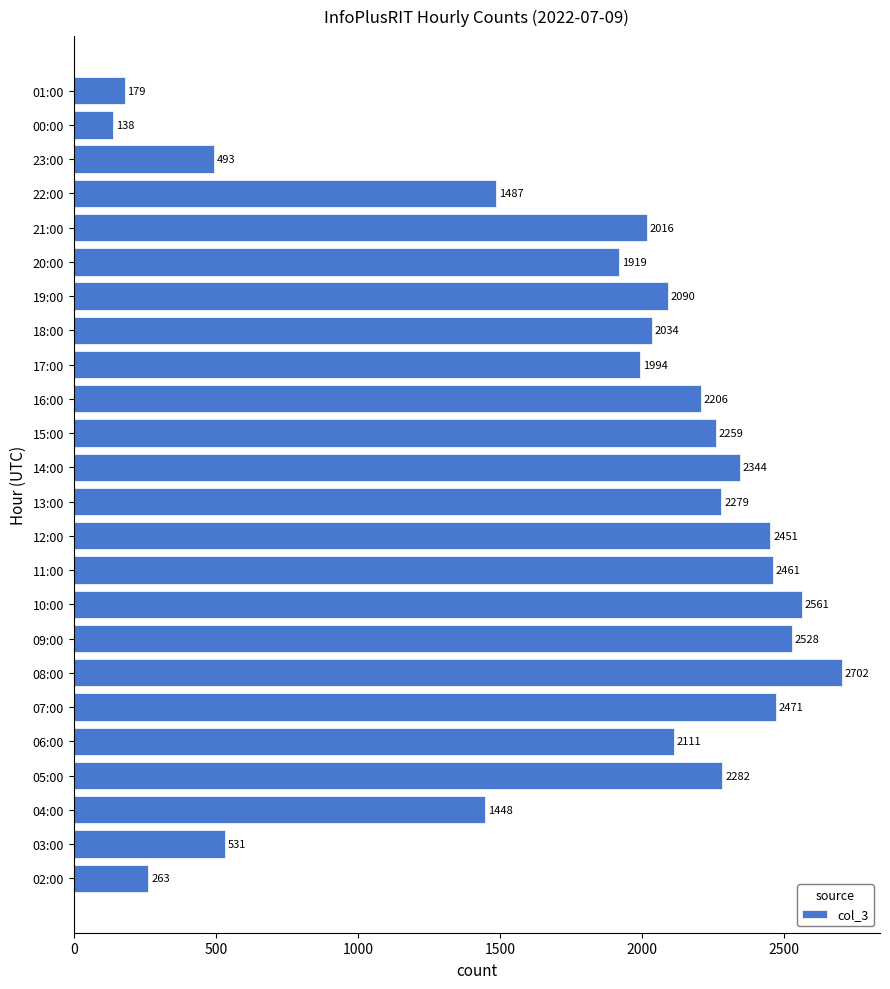

The chart shows a value of 551 at 09:00. True or false?

False